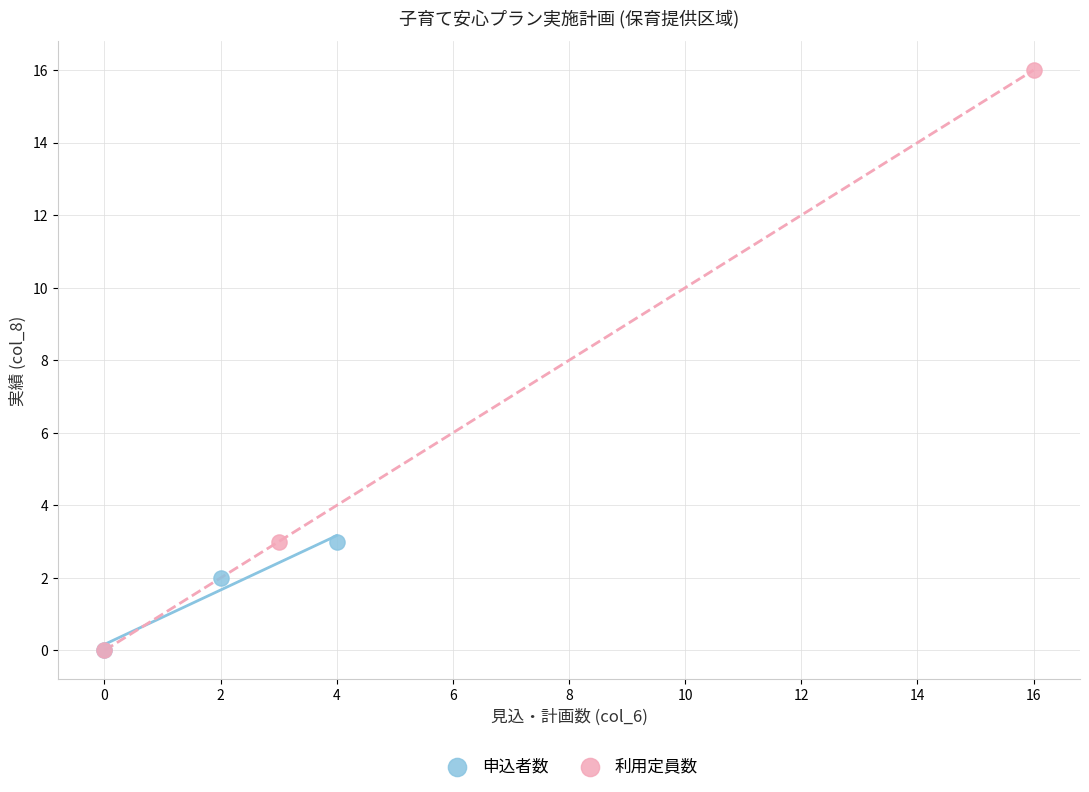

Which series has the largest Y range (max minus min)?

利用定員数